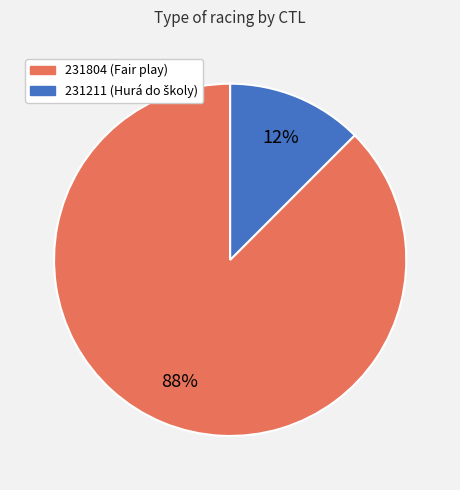

Is it true that 231211 is 25% of the pie?

False